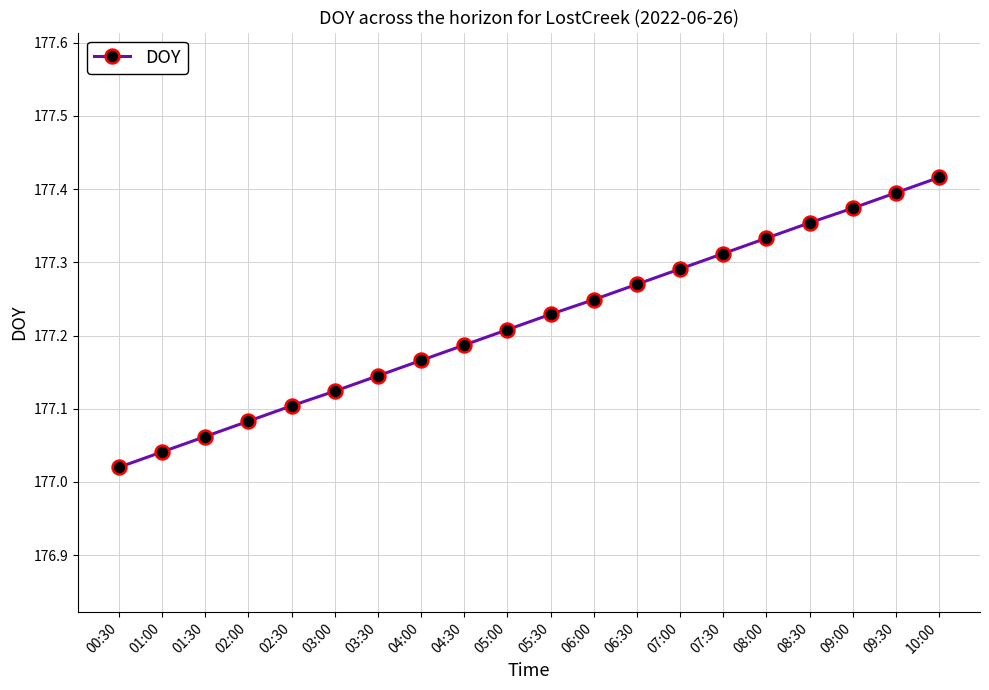

What is the label of the 8th point from the right?

06:30